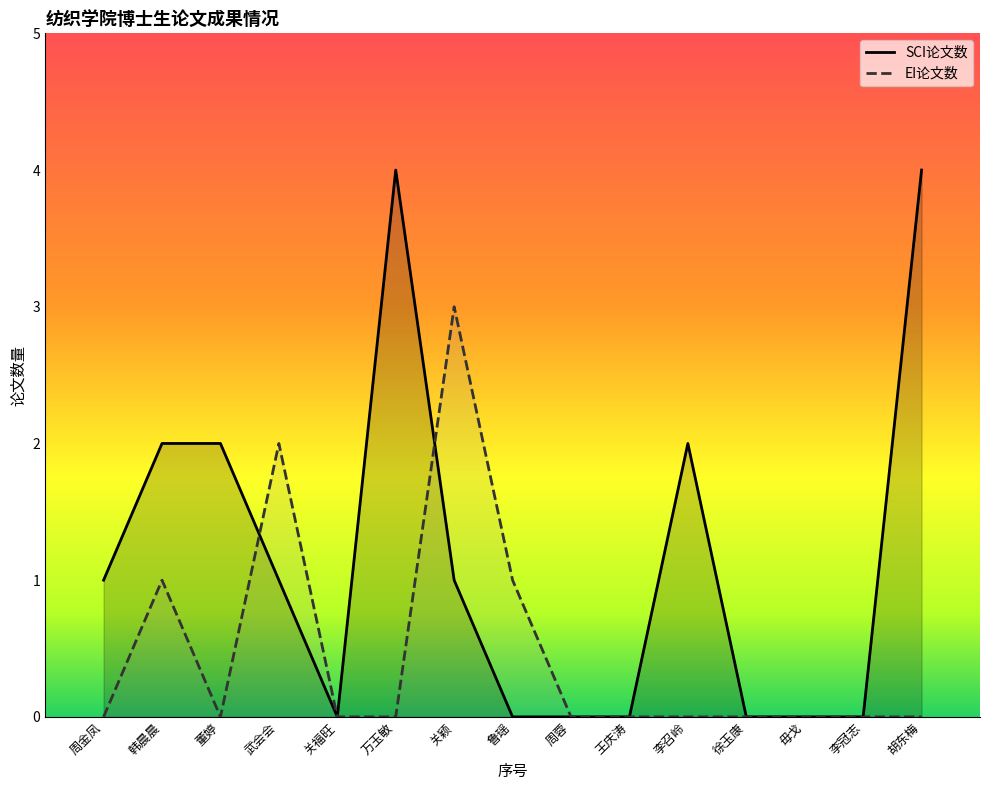

How many positive values does the SCI论文数 series have?

8